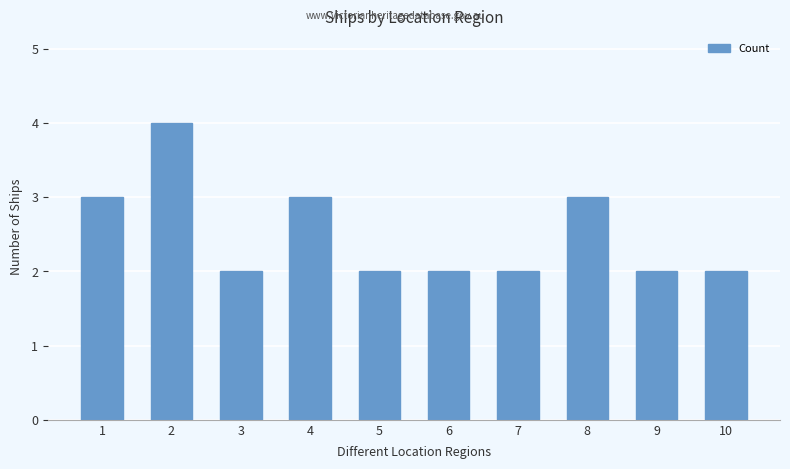

The chart shows a value of 2 at 7. True or false?

True